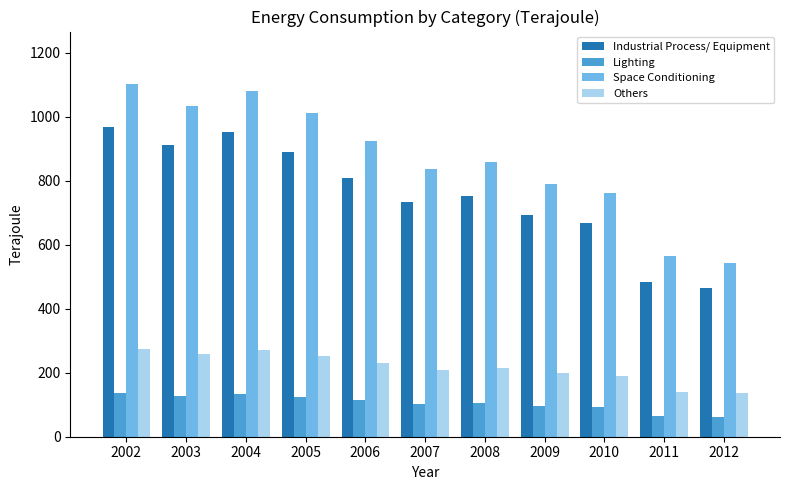

Are the bars grouped side by side (vs. stacked)?

Yes